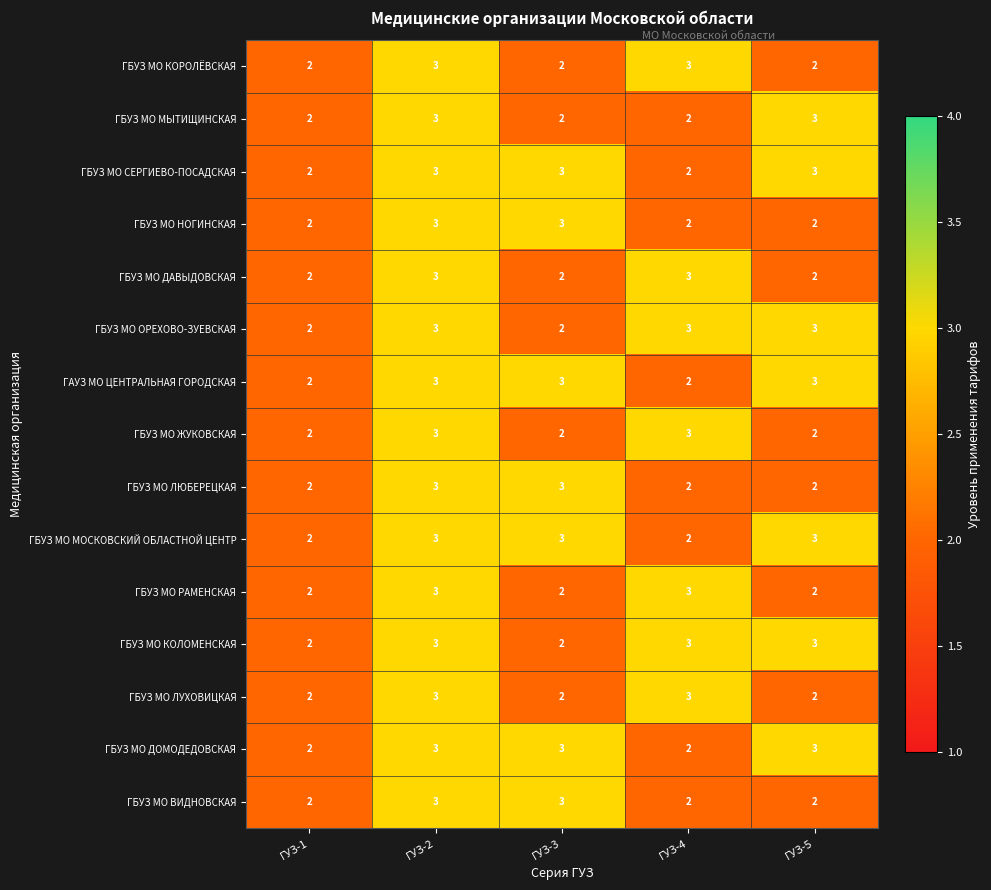

What is the maximum value for ГБУЗ МО НОГИНСКАЯ?

3